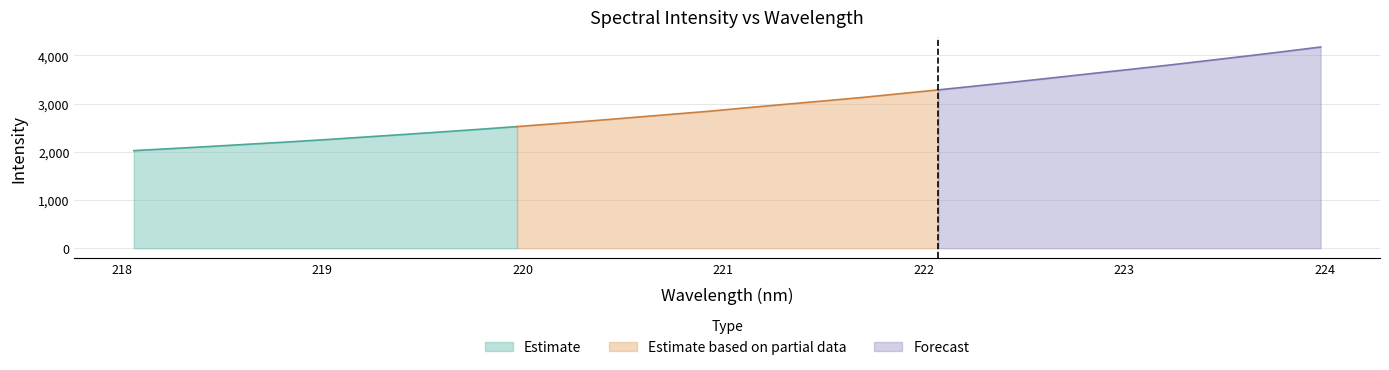

Between 223.2172 and 221.6902, which is larger?

223.2172